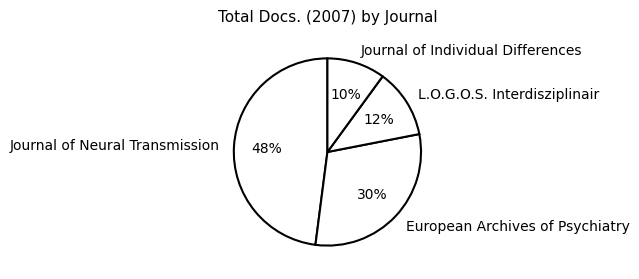

Is there any slice that represents more than half of the pie?

No